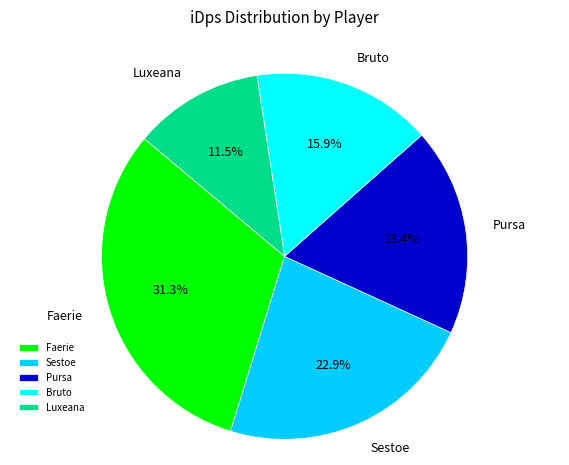

Is there any slice that represents more than half of the pie?

No